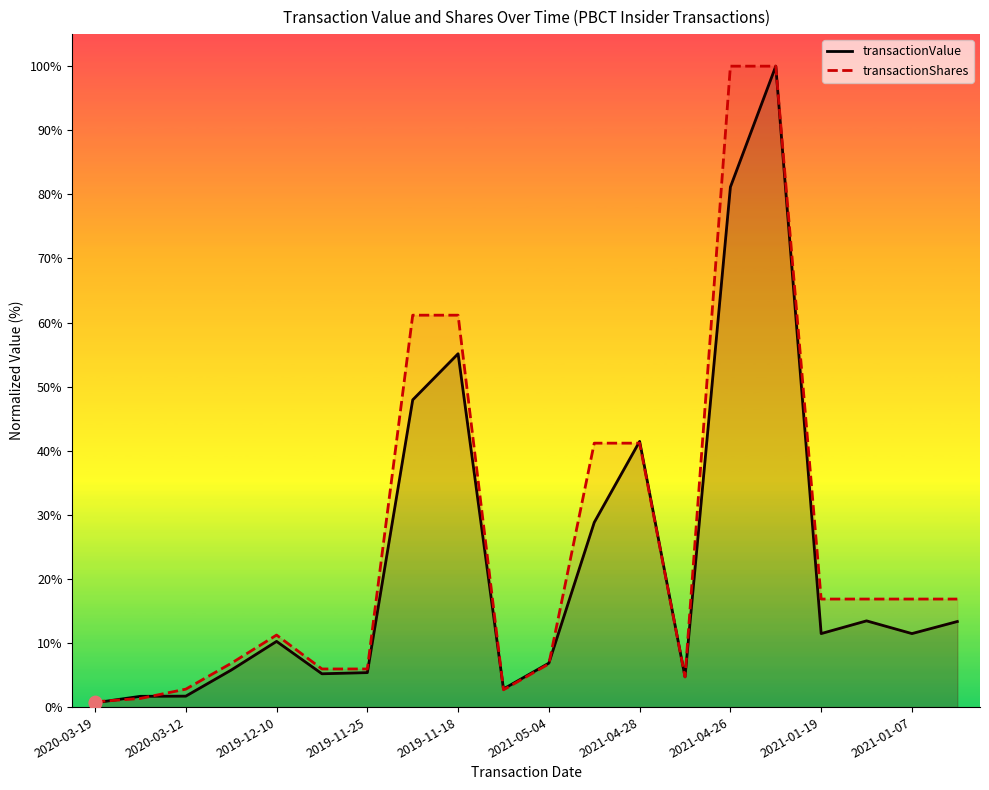

Which series has the largest Y range (max minus min)?

transactionValue